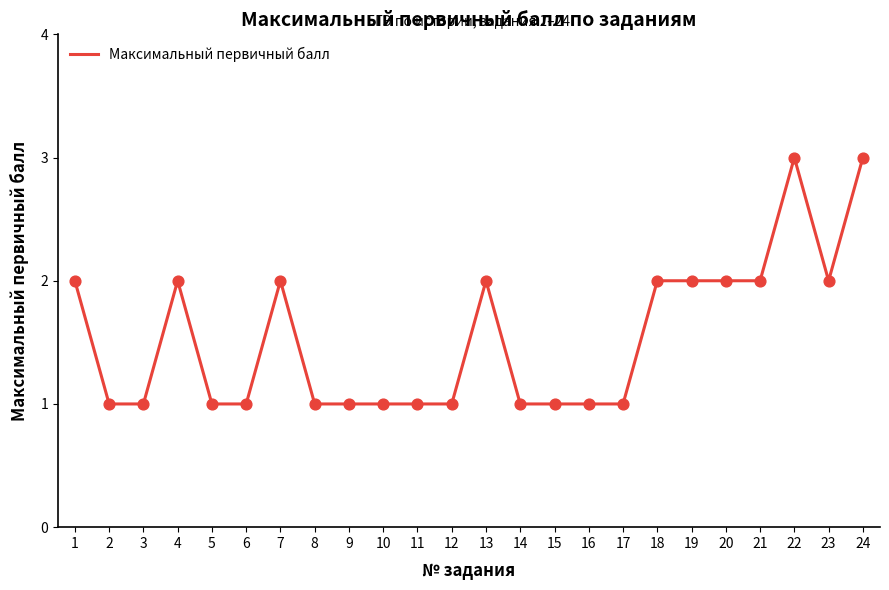

Which has a higher value, 10 or 18?

18